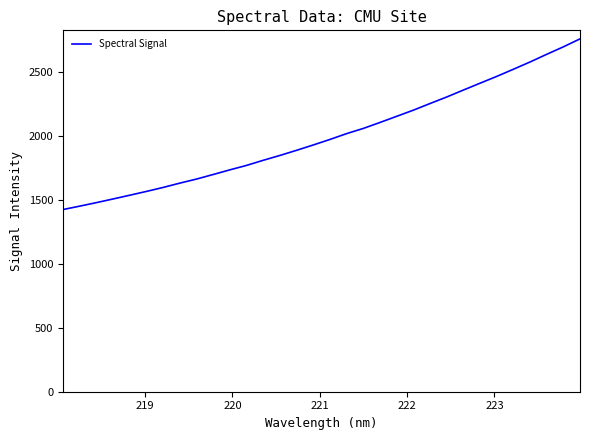

What is the minimum value shown in the chart?

1425.6